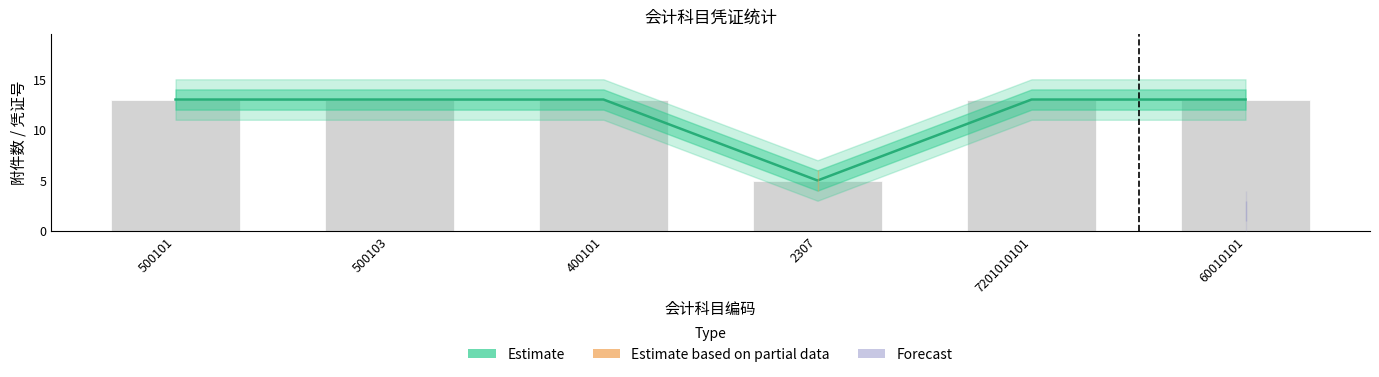

List the labels in order of value, largest first.

500101, 500103, 400101, 7201010101, 60010101, 2307